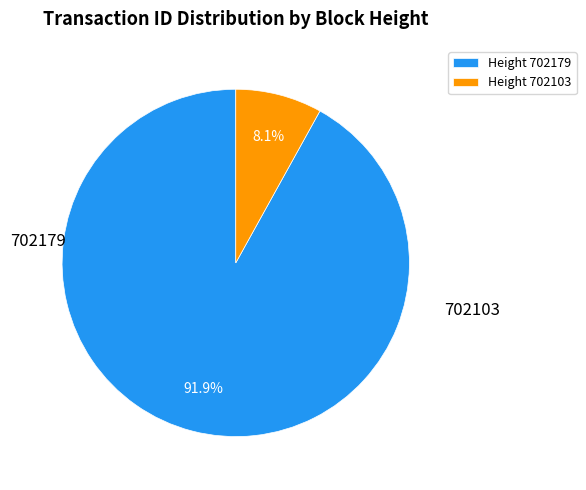

Rank the categories by value from lowest to highest.

Height 702103, Height 702179